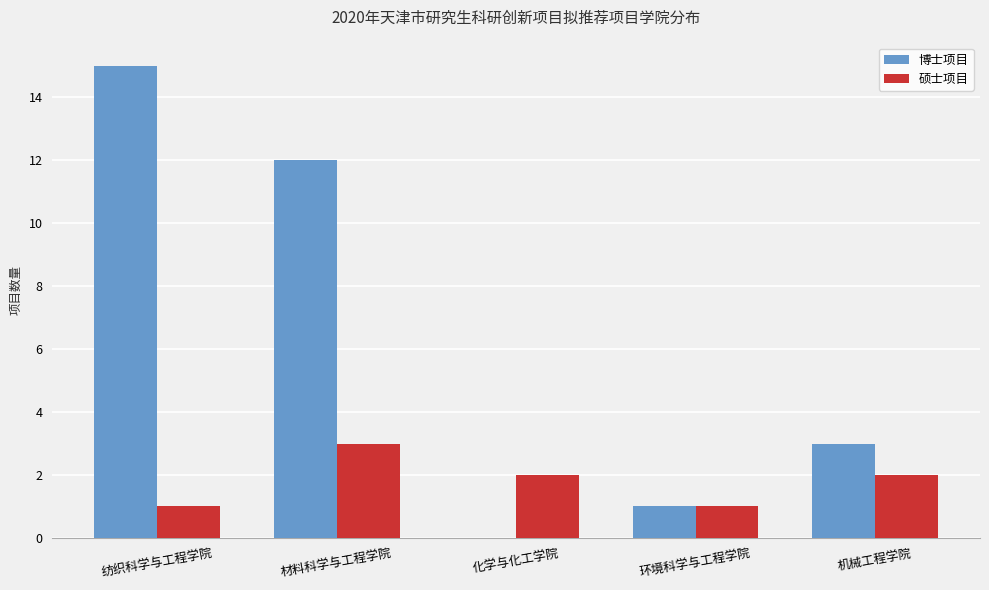

Which category has the highest value across all series?

纺织科学与工程学院